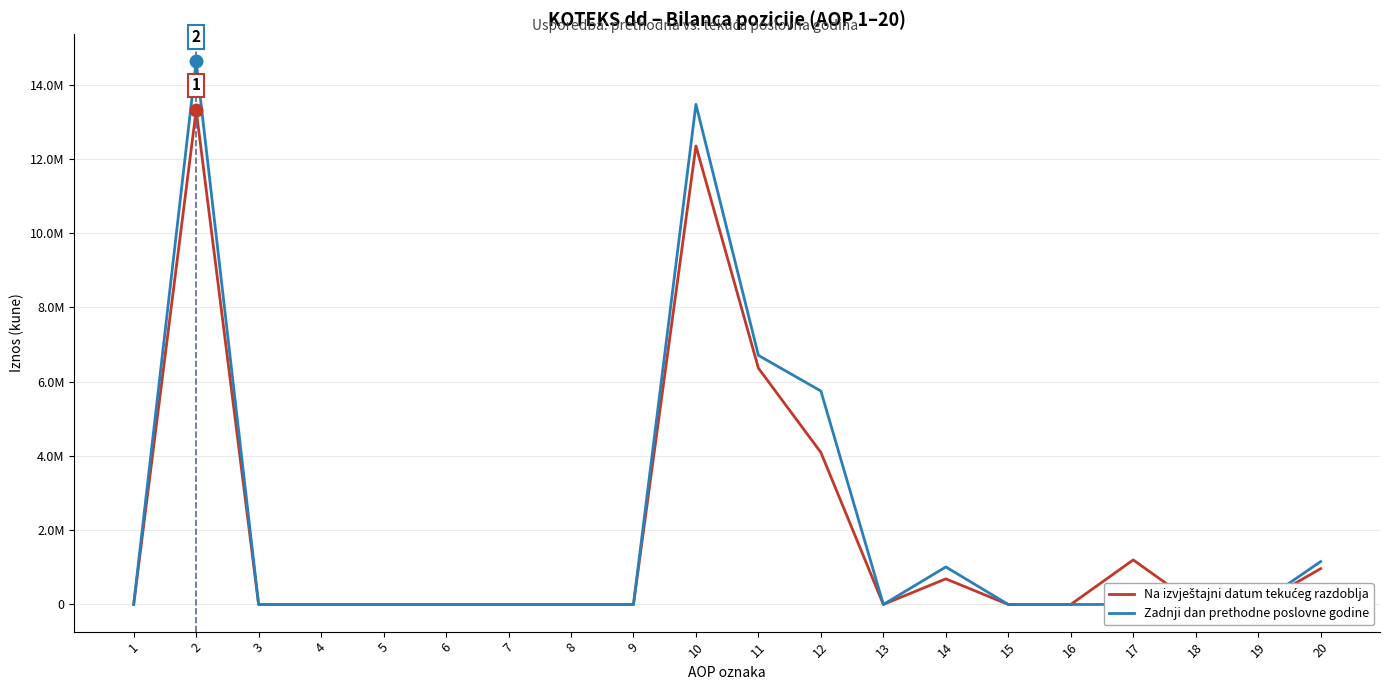

Reading left to right, what are all the values shown in this chart?

Na izvještajni datum tekućeg razdoblja: 0	13316301	0	0	0	0	0	0	0	12351869	6365791	4095330	0	690506	0	0	1200242	0	0	964432
Zadnji dan prethodne poslovne godine: 0	14627939	0	0	0	0	0	0	0	13472186	6711019	5749780	0	1011387	0	0	0	0	0	1155753